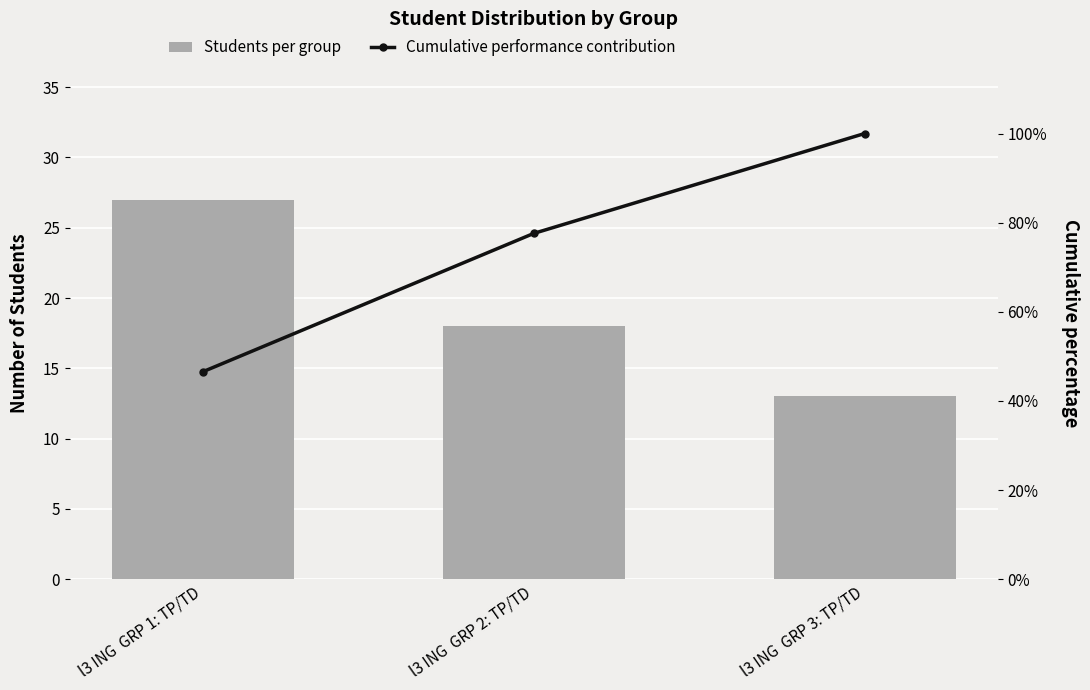

What is the difference between the second highest and minimum values in the Students per group series?

5.0